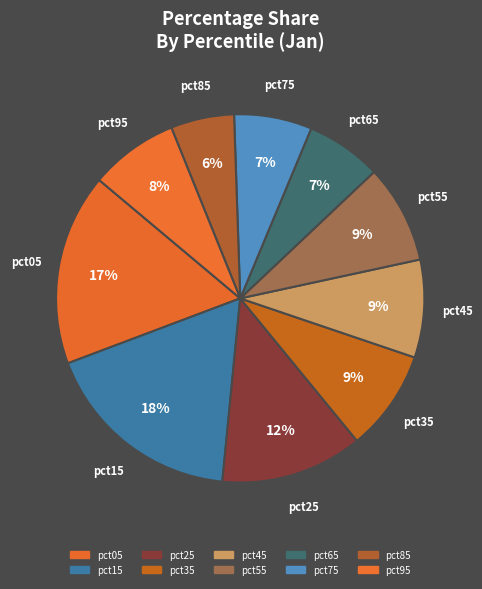

Count the number of slices in the pie.

10